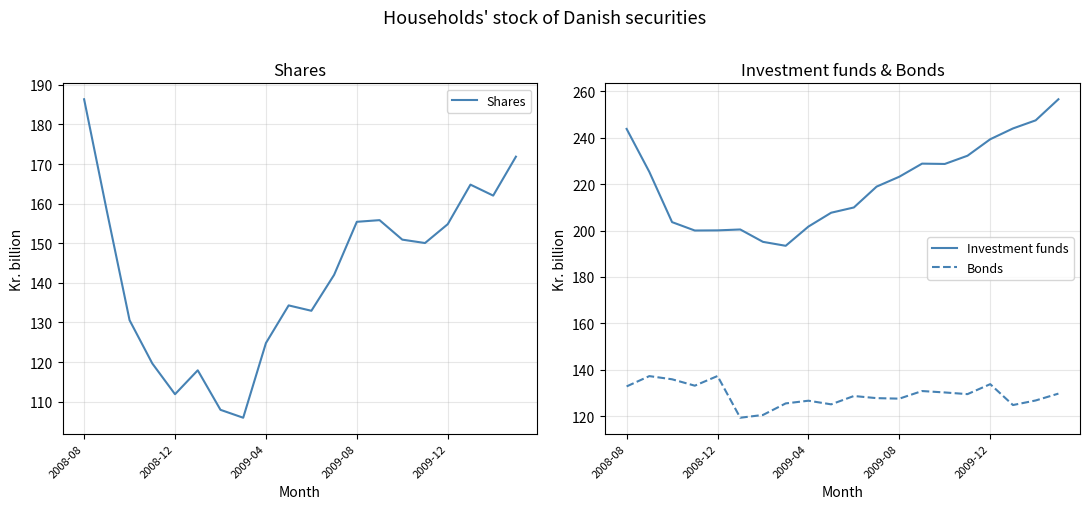

Count the number of data series in this chart.

3